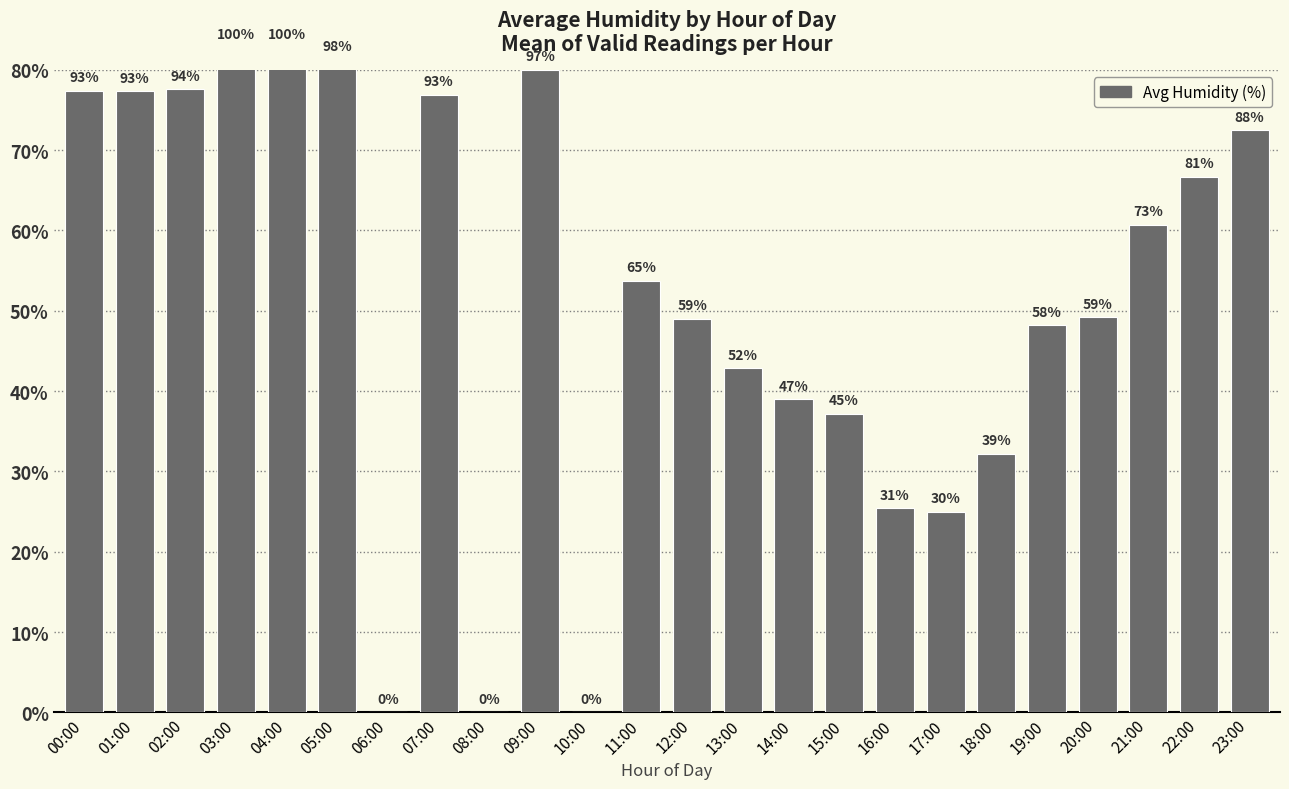

How many values are above zero?

21